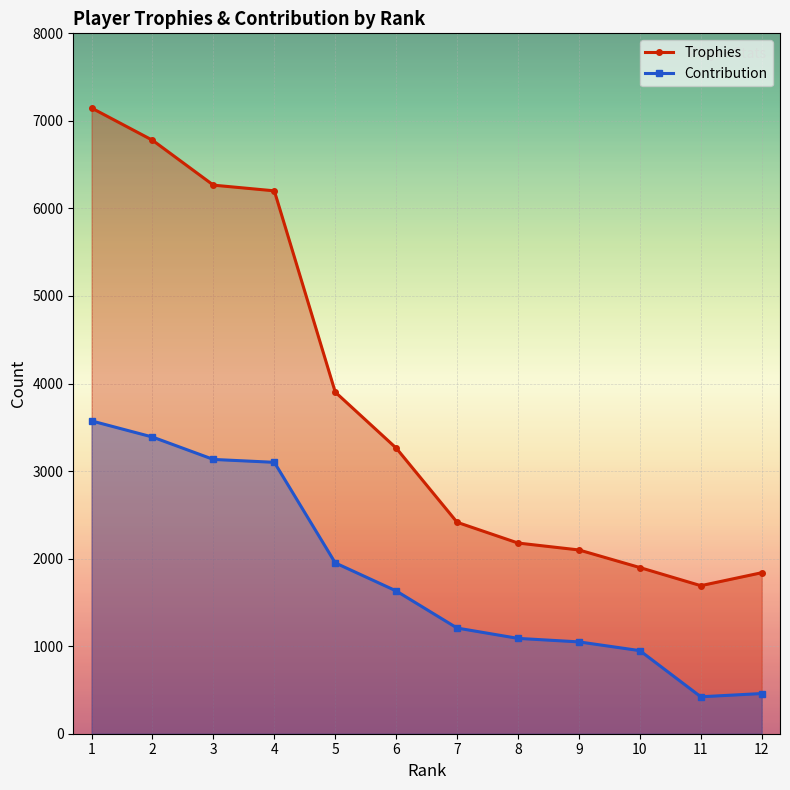

How many lines are shown in the chart?

2